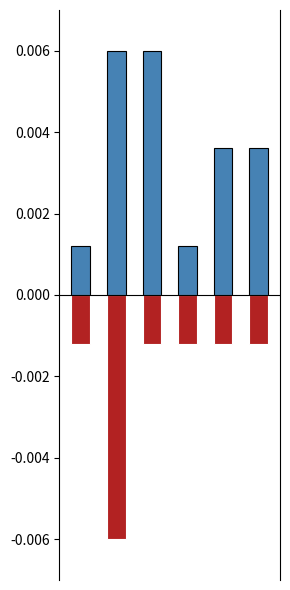

List the labels in order of value, smallest first.

0, 3, 4, 5, 1, 2